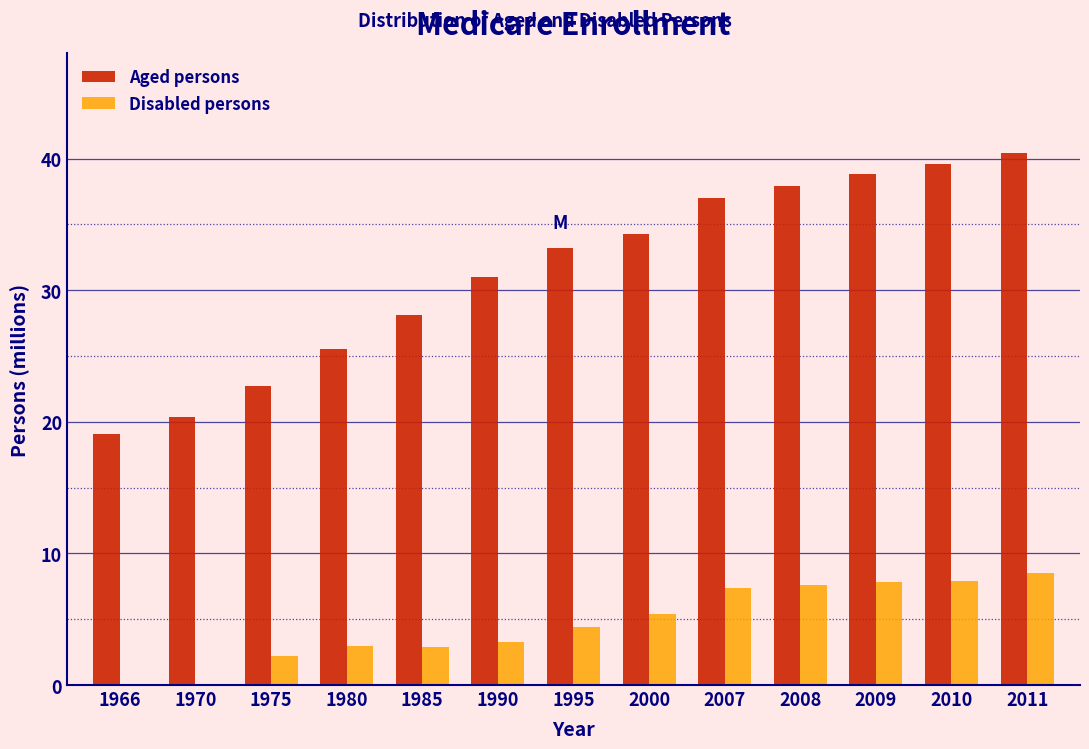

What is the sum of the Disabled persons values at 1985 and 1980?

5.9